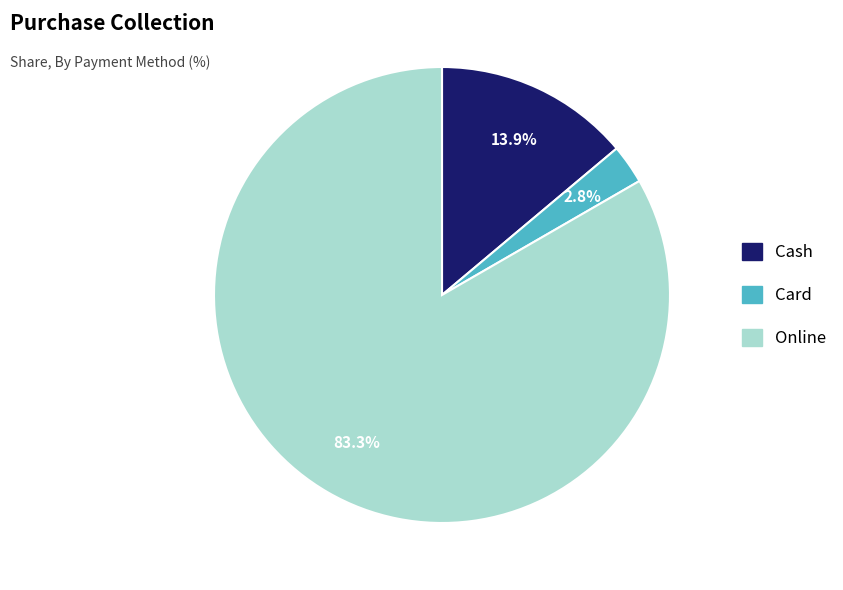

What is the smallest slice in the pie chart?

Card